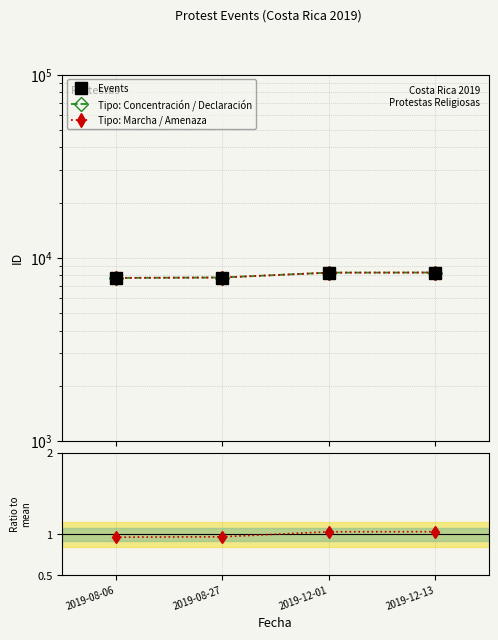

What is the difference between the maximum and minimum values in the ratio series?

0.1